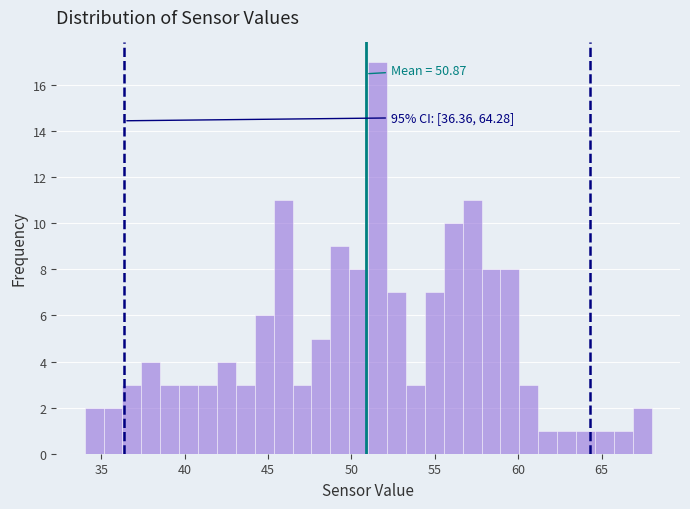

Read against the x-axis, roughly where is the centre of the tallest bar?

51.5